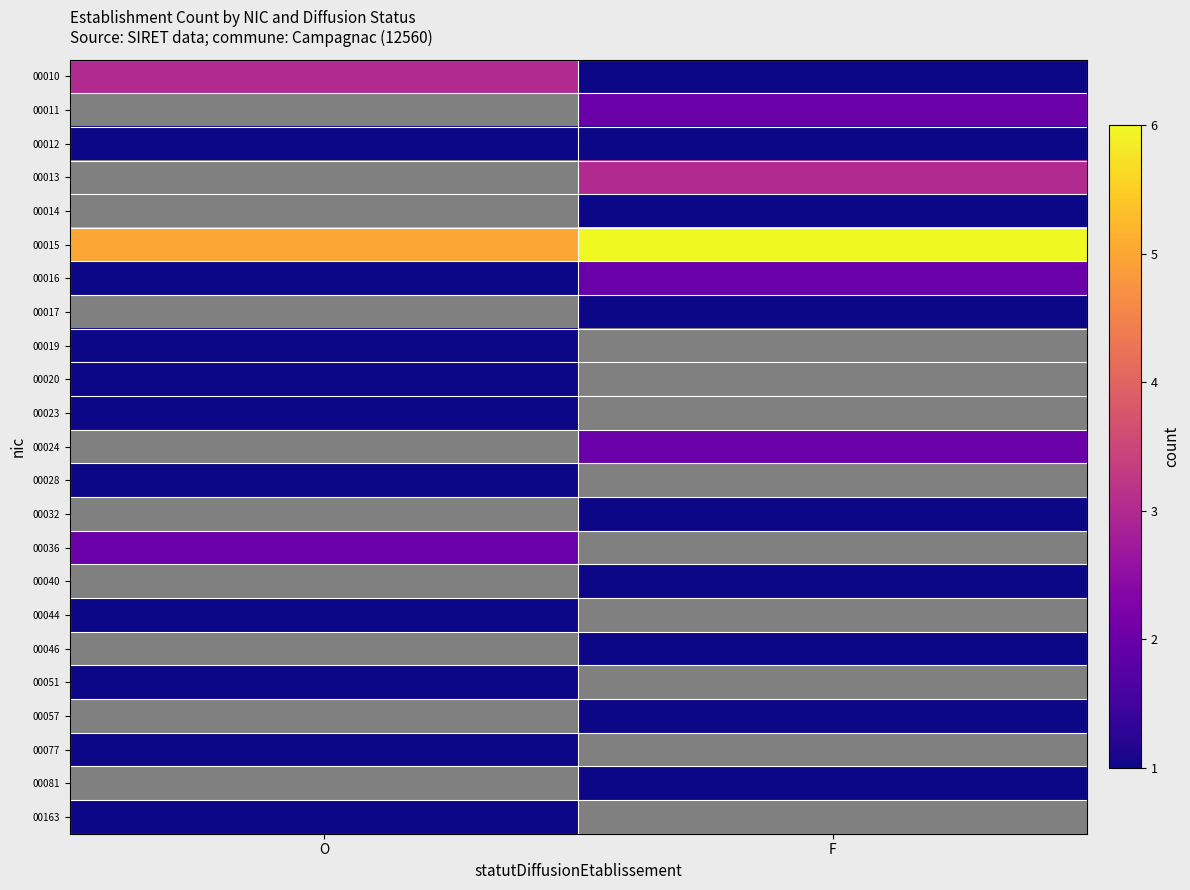

At which category does the chart reach its peak across all series?

F